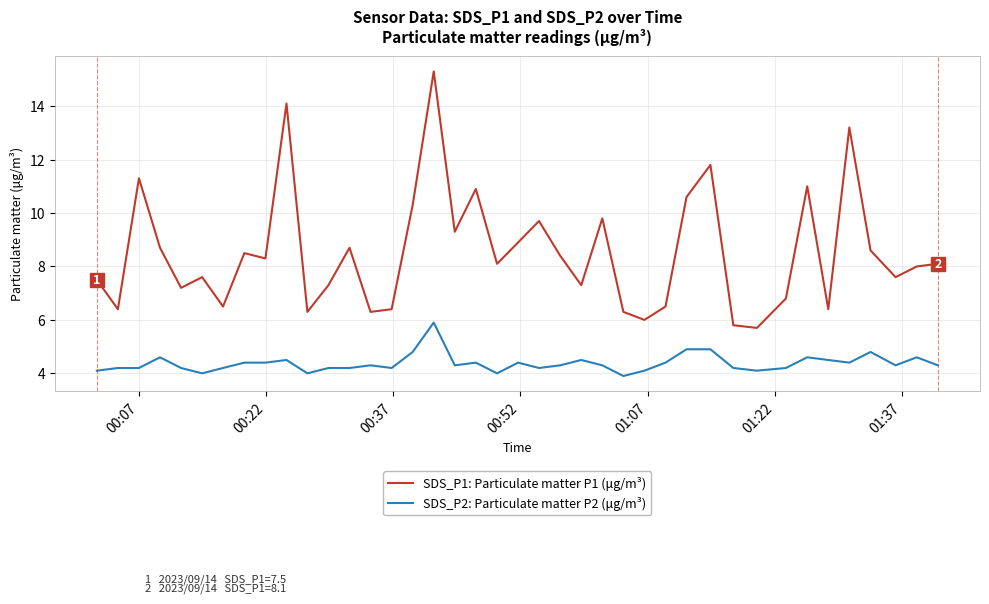

True or false: SDS_P1: Particulate matter P1 (μg/m³) and SDS_P2: Particulate matter P2 (μg/m³) intersect in this chart.

False